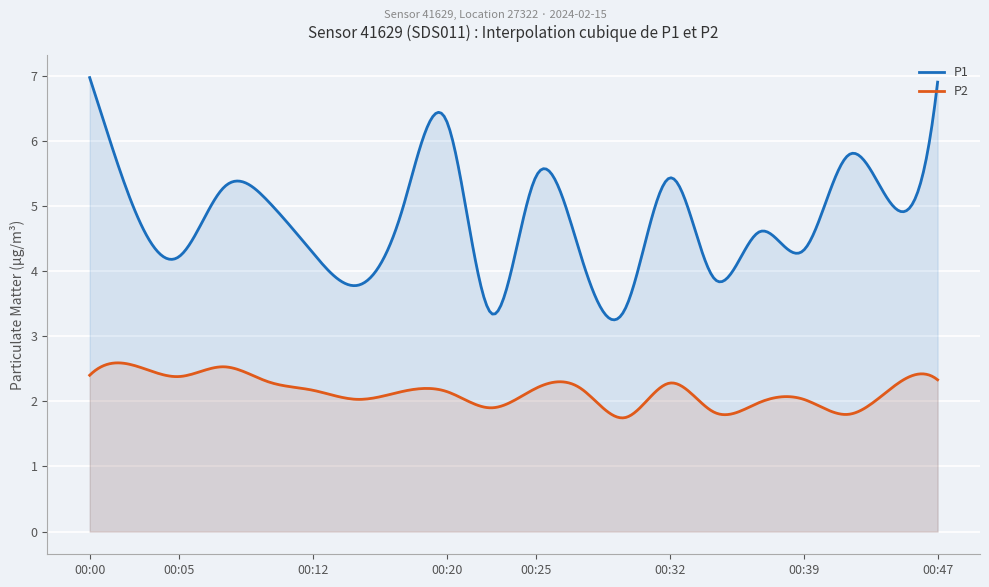

Reading left to right, extract all data points from this chart.

P1: 00:00=7.0	00:02=5.0	00:05=4.2	00:07=5.3	00:10=5.1	00:12=4.3	00:15=3.8	00:17=4.9	00:20=6.3	00:22=3.4	00:25=5.5	00:27=4.2	00:30=3.4	00:32=5.4	00:34=3.9	00:37=4.6	00:39=4.3	00:42=5.8	00:44=5.0	00:47=6.9
P2: 00:00=2.4	00:02=2.5	00:05=2.4	00:07=2.5	00:10=2.3	00:12=2.2	00:15=2.0	00:17=2.1	00:20=2.1	00:22=1.9	00:25=2.2	00:27=2.2	00:30=1.8	00:32=2.3	00:34=1.8	00:37=2.0	00:39=2.0	00:42=1.8	00:44=2.2	00:47=2.3